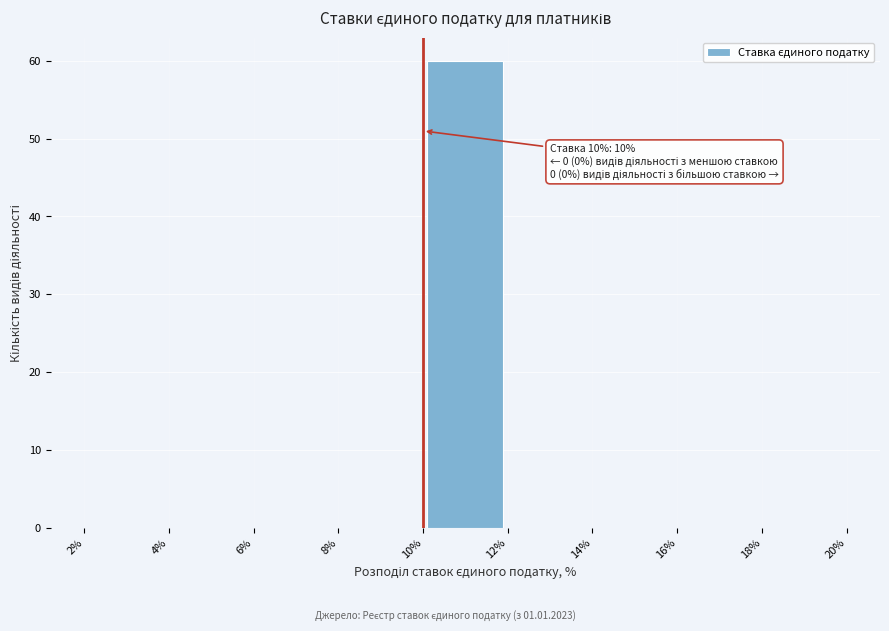

Over which range of the x-axis is the bar tallest?

10% to 12%